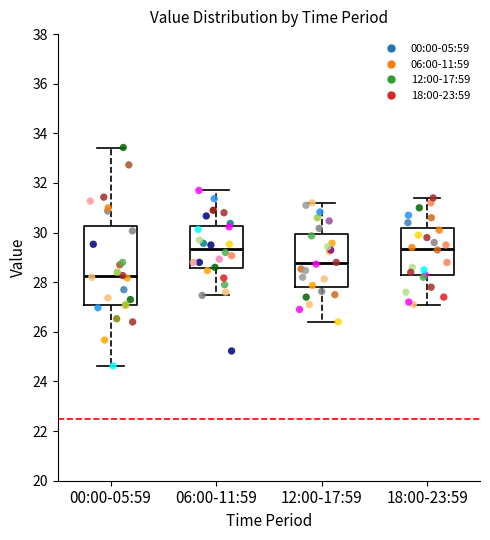

Reading left to right, transcribe this box plot: for each box, give where its median line is, the range the box spans, and where its two whiskers end, as read against the y-axis. The values are not printed on the chart, so give them approximately, as read against the axis.

00:00-05:59: median 28.2, box 27.0 to 30.2, whiskers 24.6 to 33.4
06:00-11:59: median 29.4, box 28.6 to 30.2, whiskers 27.4 to 31.8
12:00-17:59: median 28.8, box 27.8 to 30.0, whiskers 26.4 to 31.2
18:00-23:59: median 29.4, box 28.2 to 30.2, whiskers 27.2 to 31.4